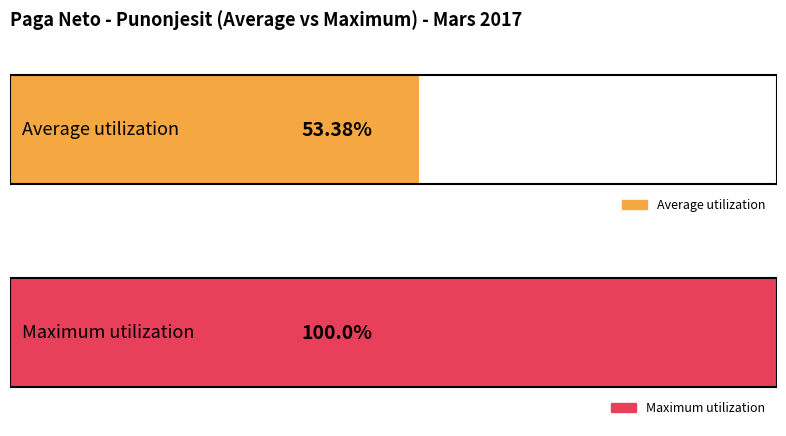

The Paga Neto series shows 44190 at Emer_Mbimer_57. True or false?

False